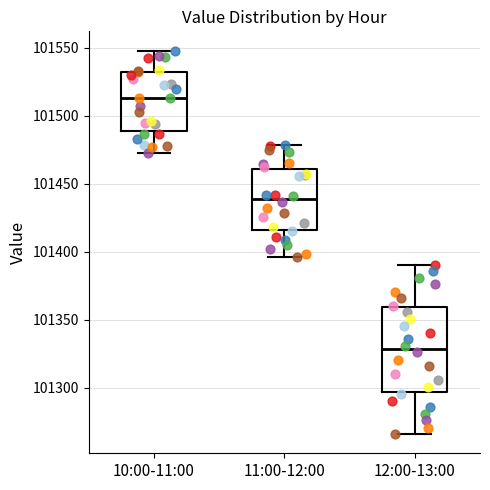

Reading left to right, read every box against the y-axis: the position of its median line, the range the box covers, and the ends of its whiskers. The values are not printed on the chart, so give them approximately, as read against the axis.

10:00-11:00: median 101515, box 101490 to 101530, whiskers 101475 to 101550
11:00-12:00: median 101440, box 101415 to 101460, whiskers 101395 to 101480
12:00-13:00: median 101330, box 101295 to 101360, whiskers 101265 to 101390